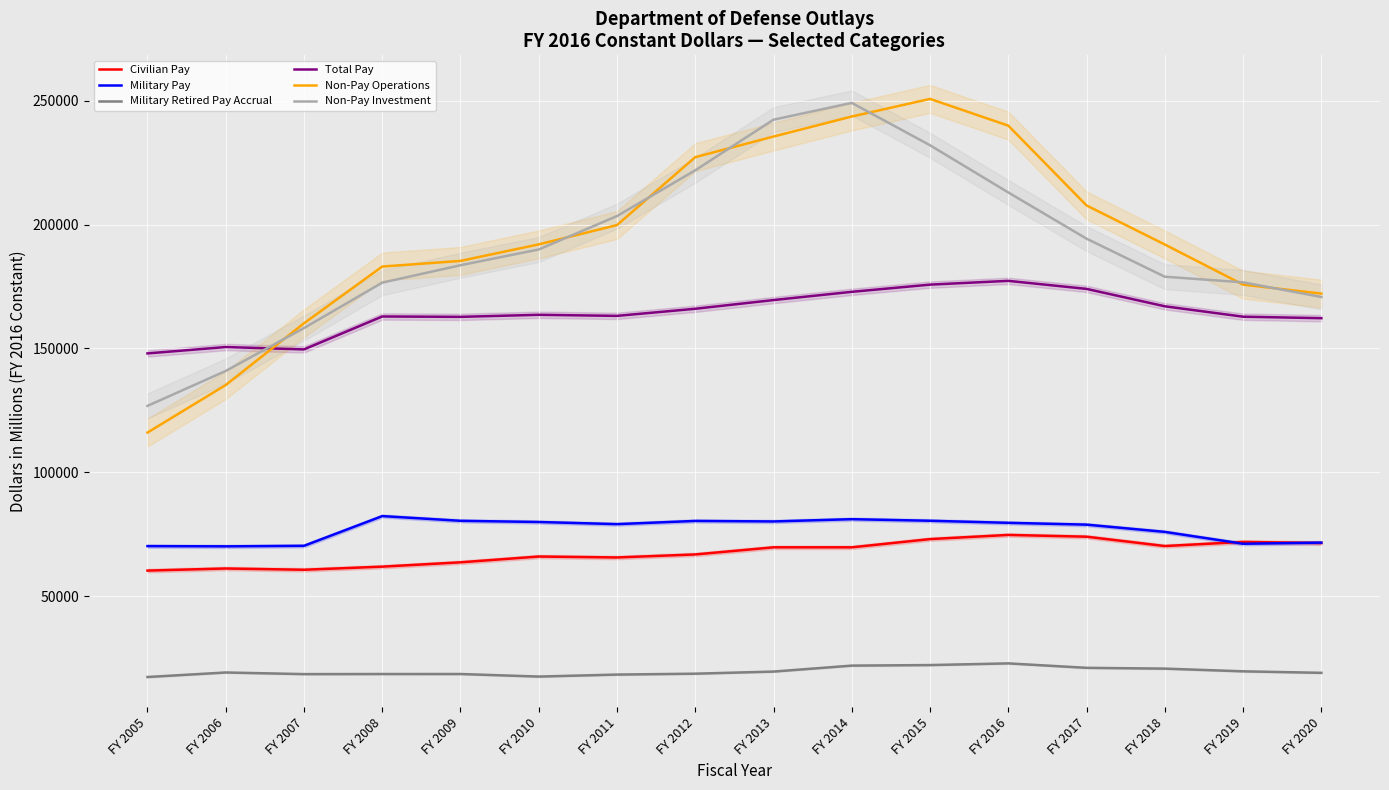

Which series has the widest spread of values?

Non-Pay Operations